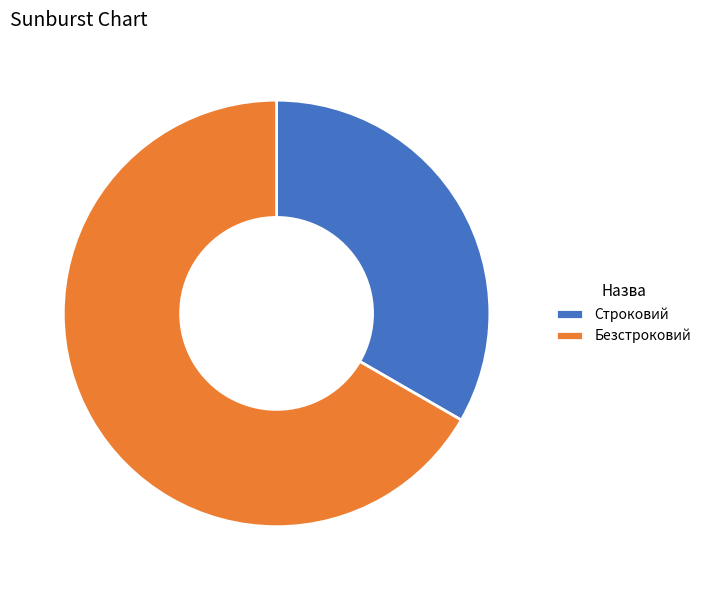

Rank the categories by value from lowest to highest.

Строковий, Безстроковий